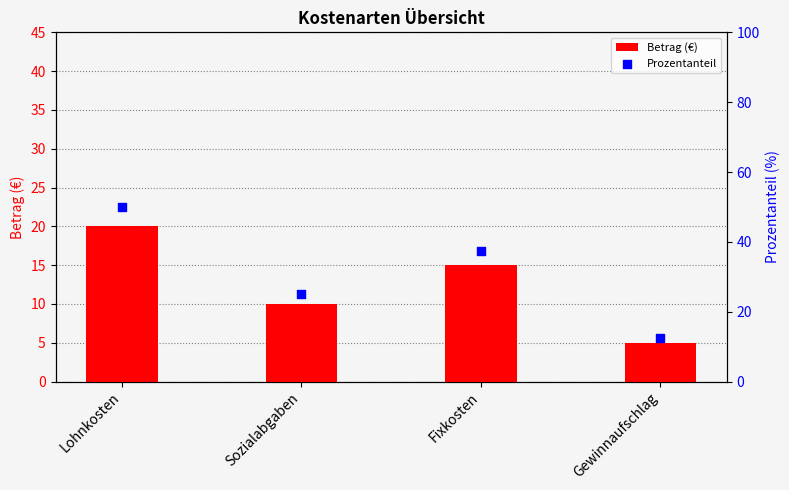

Which series has the largest Y range (max minus min)?

Prozentanteil